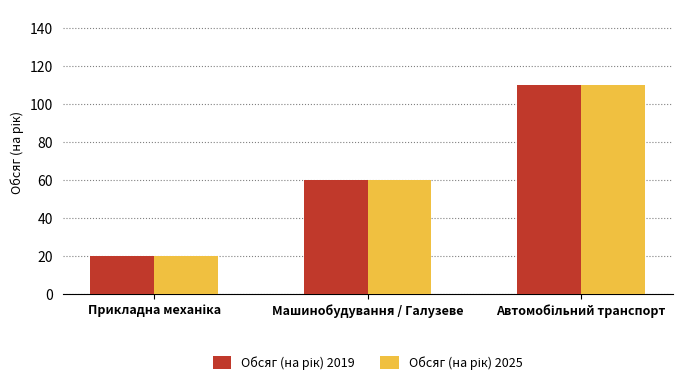

What is the minimum value shown in the chart?

20